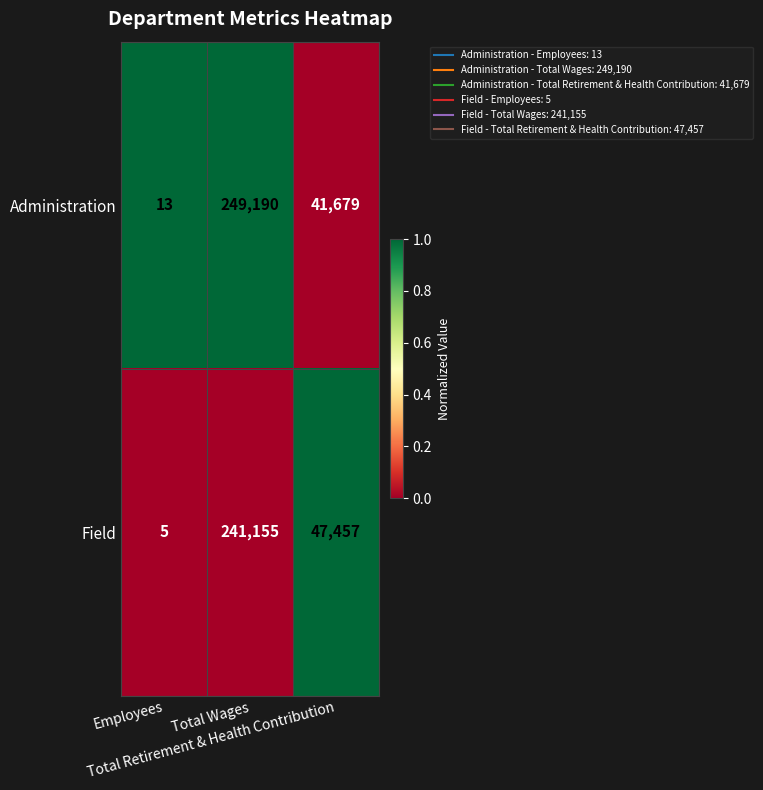

Which series has the largest total across all categories?

Administration